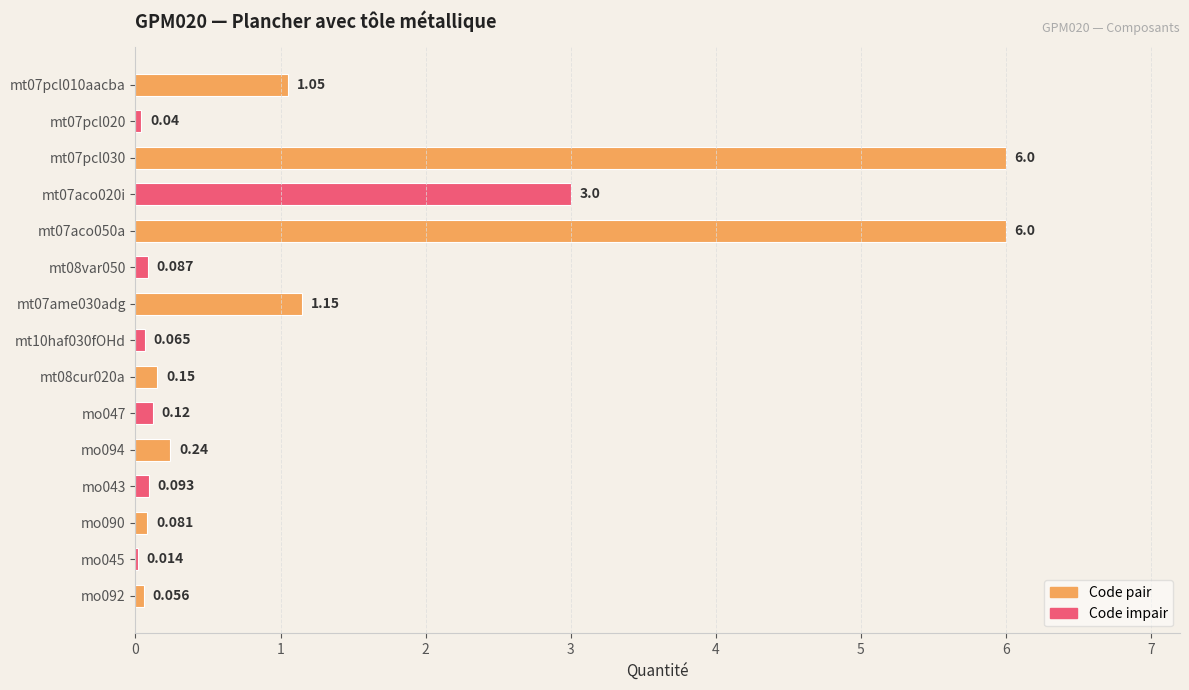

Count the number of categories in the chart.

15